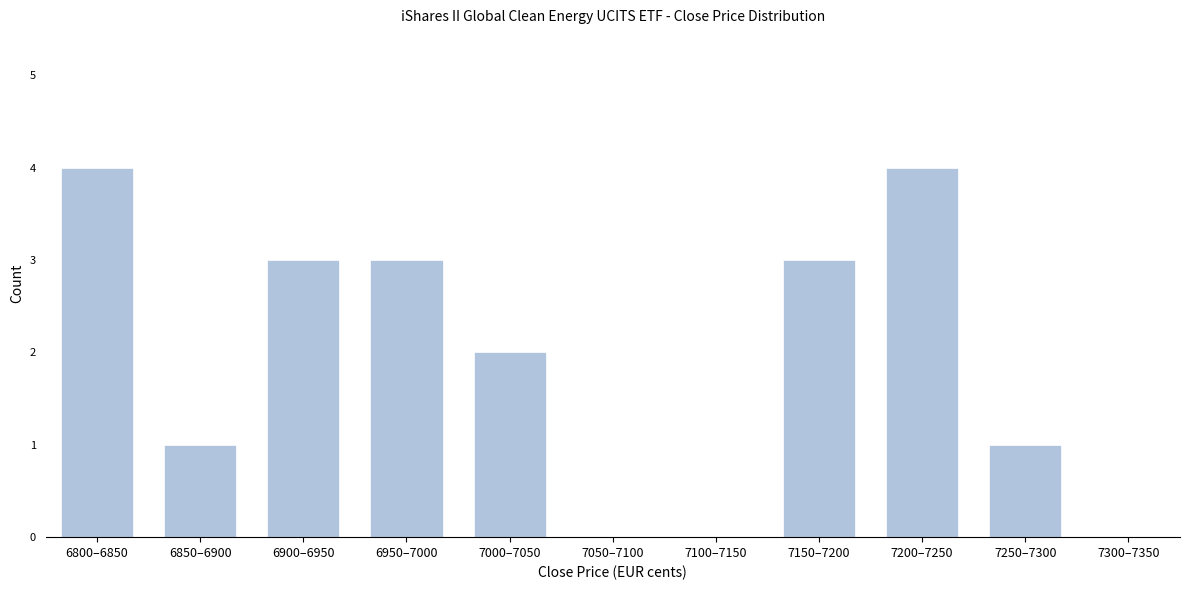

Reading right to left, transcribe all the data shown in this chart.

7300–7350=0	7250–7300=1	7200–7250=4	7150–7200=3	7100–7150=0	7050–7100=0	7000–7050=2	6950–7000=3	6900–6950=3	6850–6900=1	6800–6850=4